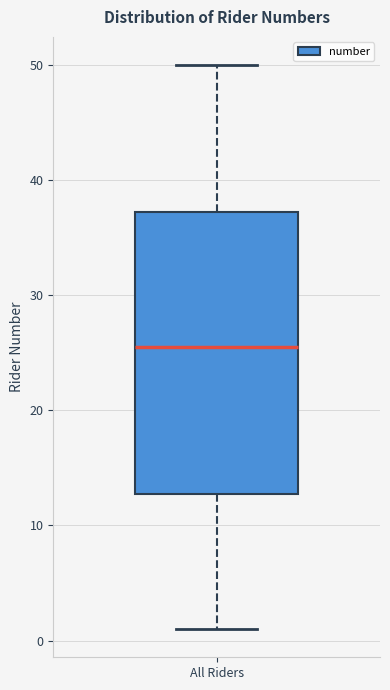

Transcribe this box plot: give where the median line is, the range the box spans, and where the two whiskers end, as read against the y-axis. The values are not printed on the chart, so give them approximately, as read against the axis.

median 26, box 13 to 37, whiskers 1 to 50